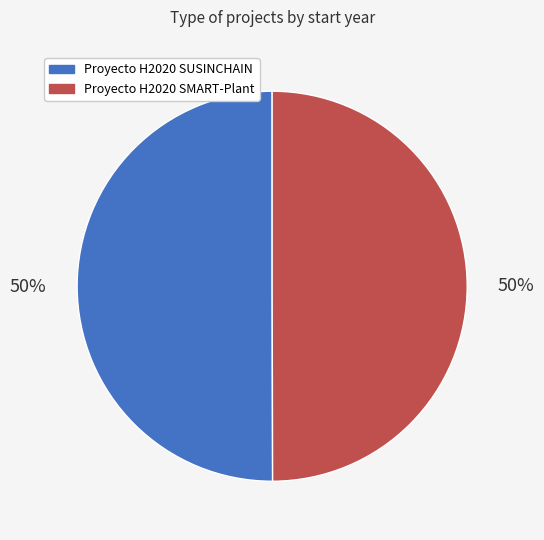

The Proyecto H2020 SUSINCHAIN slice represents 50% of the pie. True or false?

True